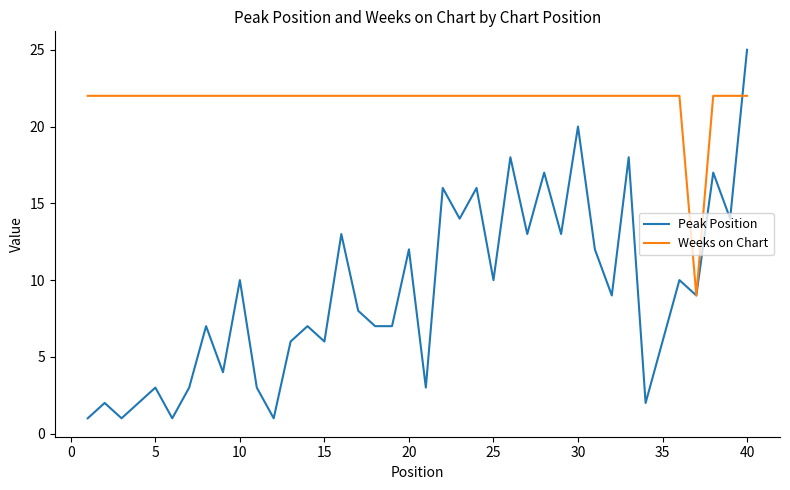

Which series has the largest total across all categories?

Weeks on Chart